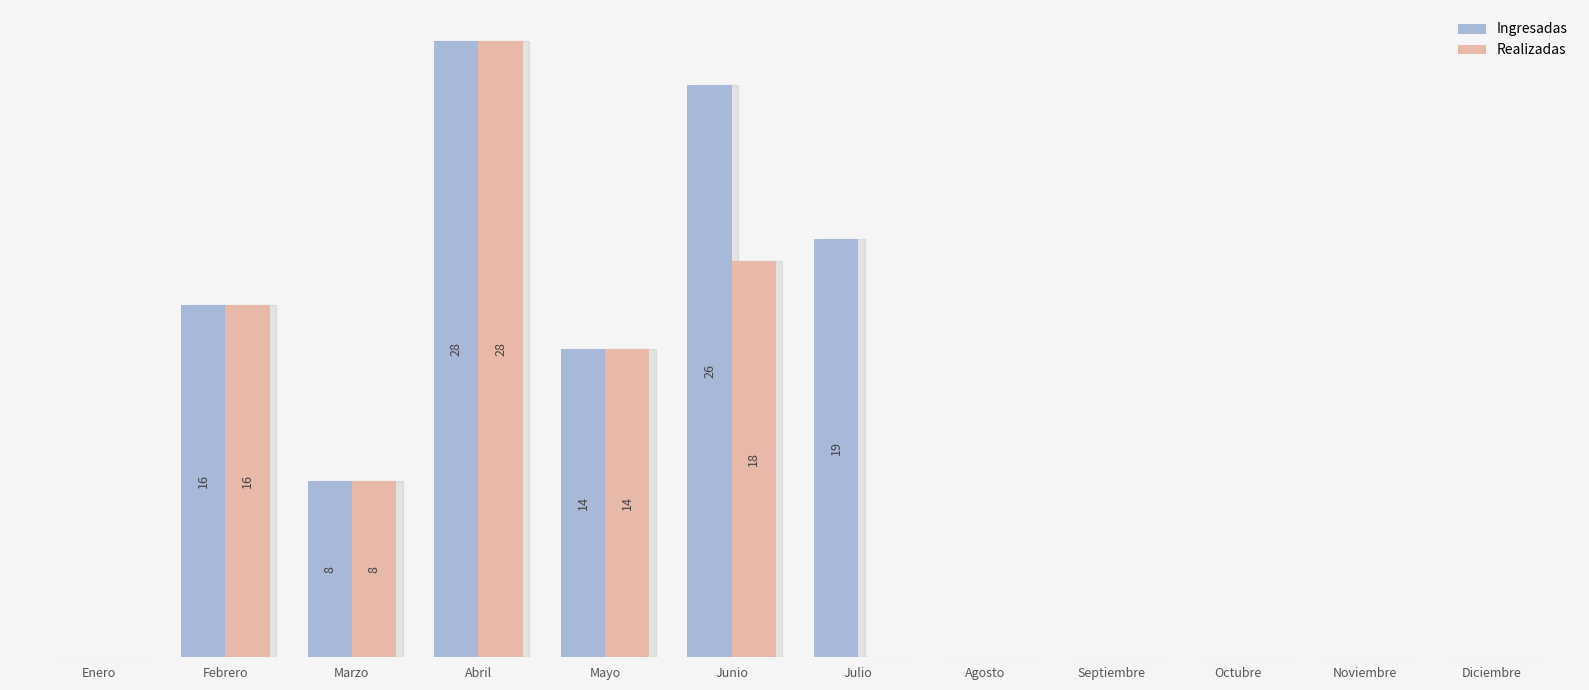

What is the maximum value for Ingresadas?

28